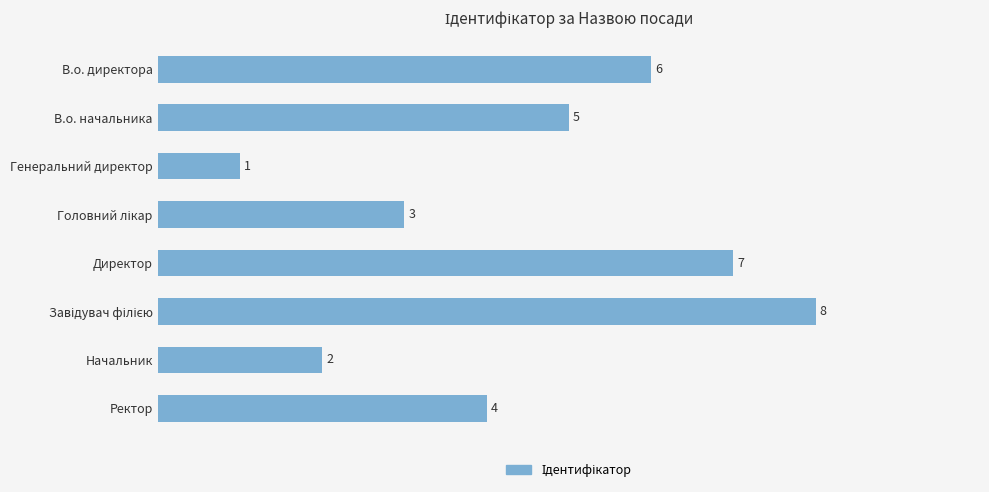

What is the value of the 6th bar from the top?

8